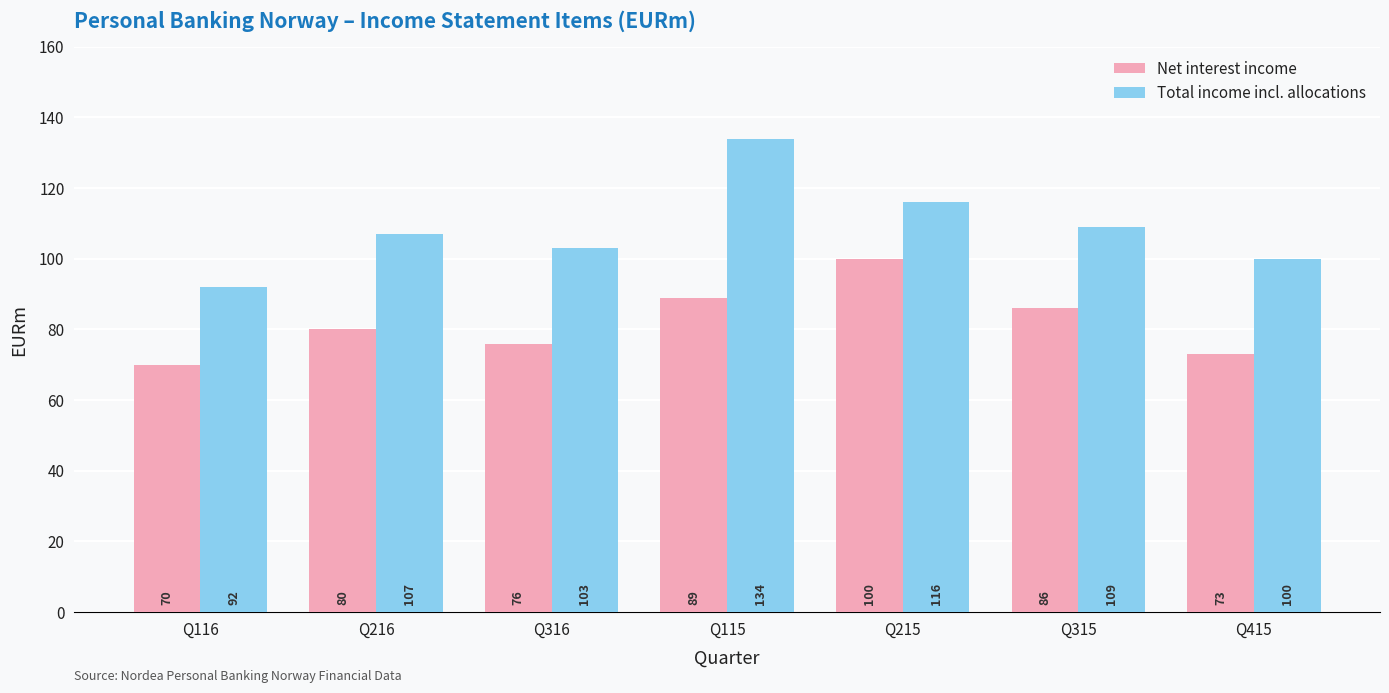

Which series has the largest total across all categories?

Total income incl. allocations